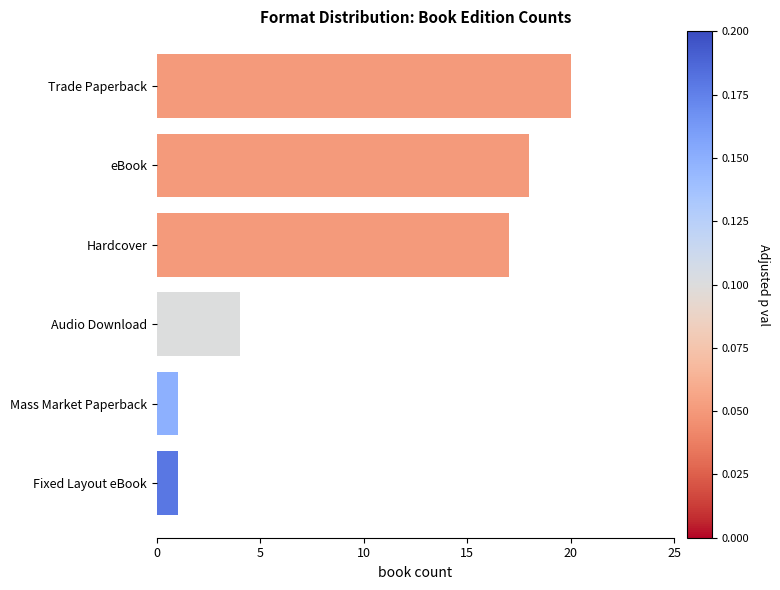

Reading bottom to top, transcribe all the data shown in this chart.

1	1	4	17	18	20